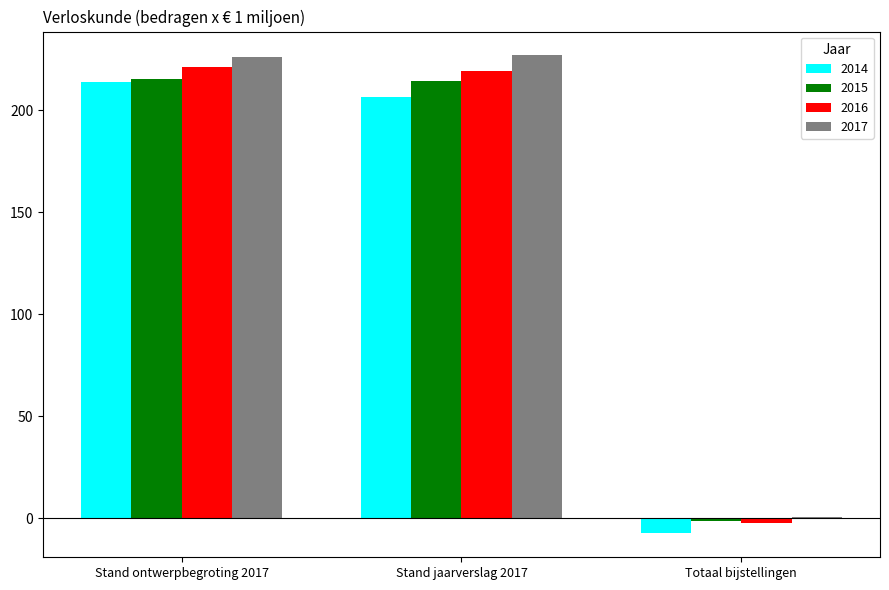

Is the value of 2016 at Stand ontwerpbegroting 2017 greater than the value of 2017 at Stand jaarverslag 2017?

No